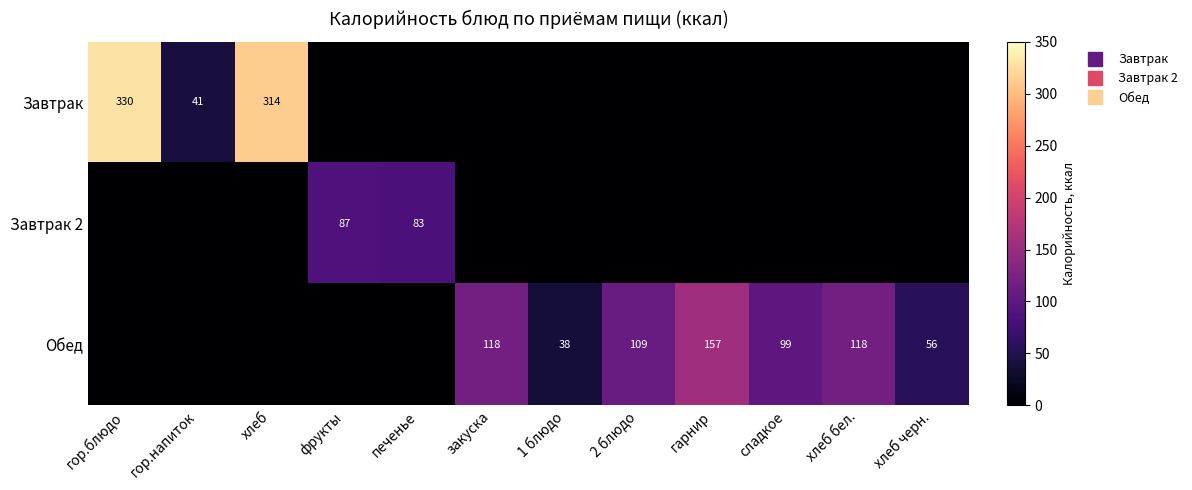

What is the greatest value displayed?

329.5